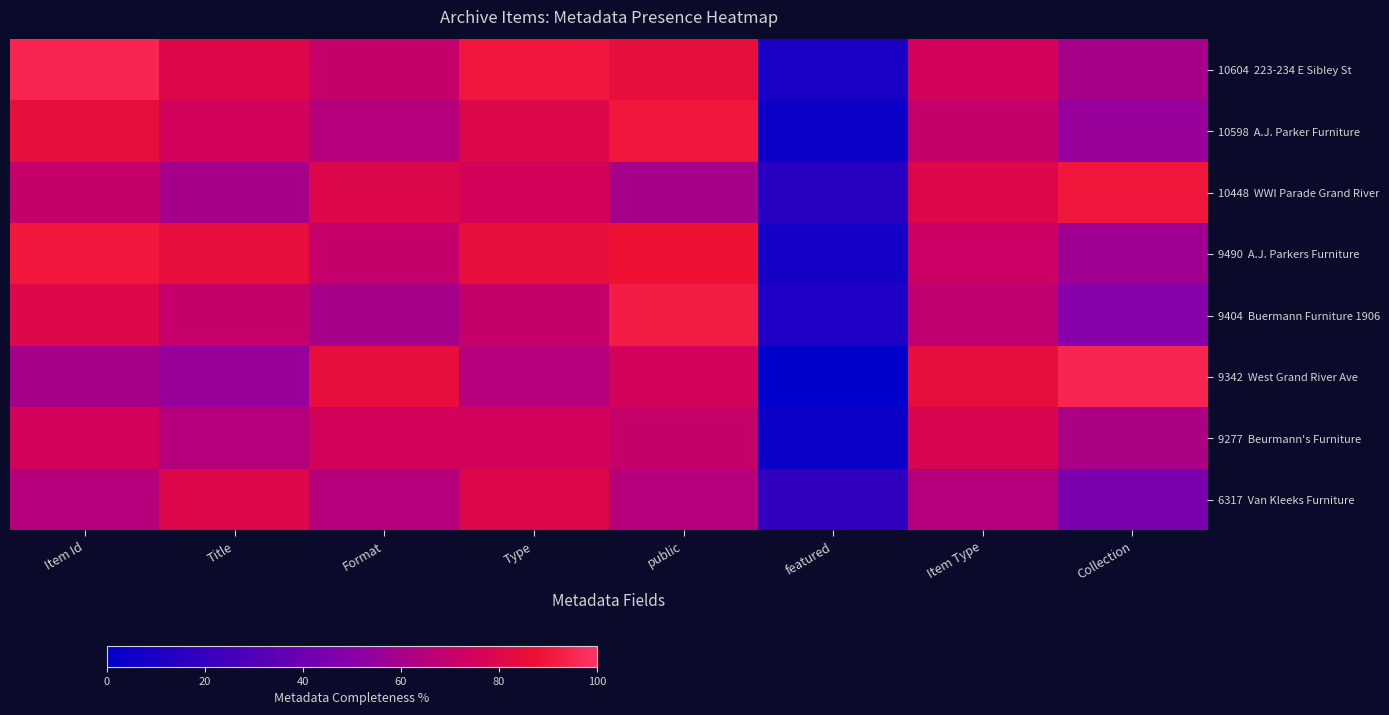

Which series has the largest range (max minus min)?

9342 West Grand River Ave